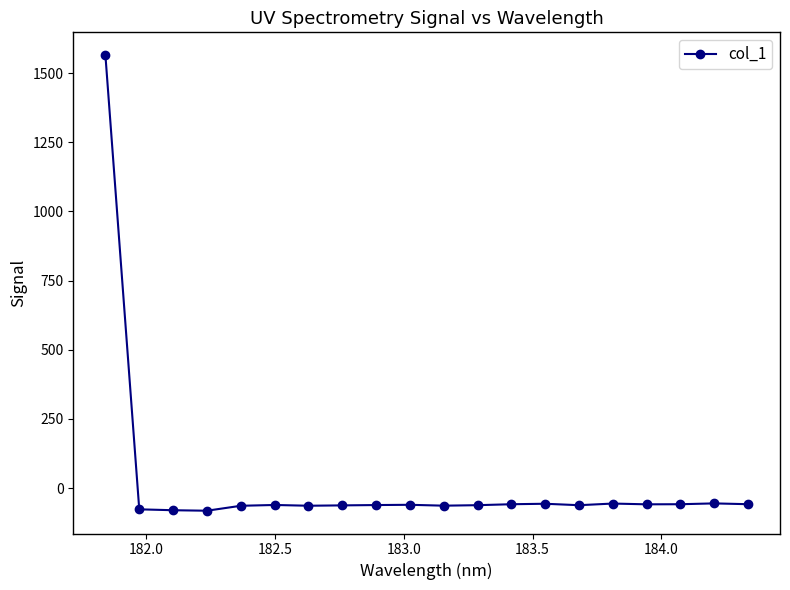

True or false: the data has more than 1 interior local peaks.

True